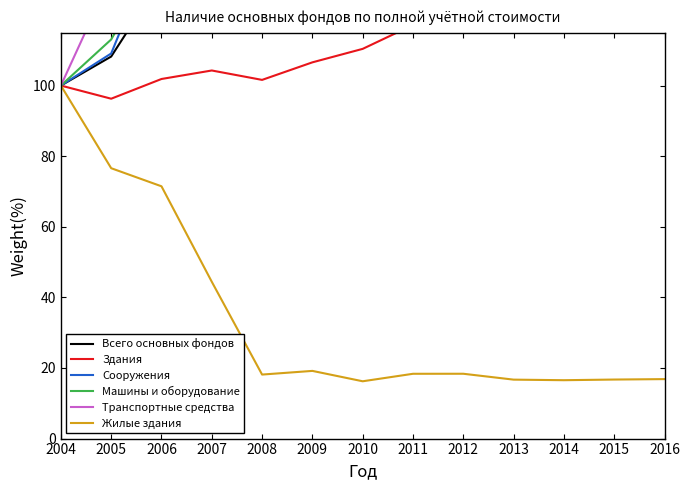

Does the chart have visible grid lines?

No